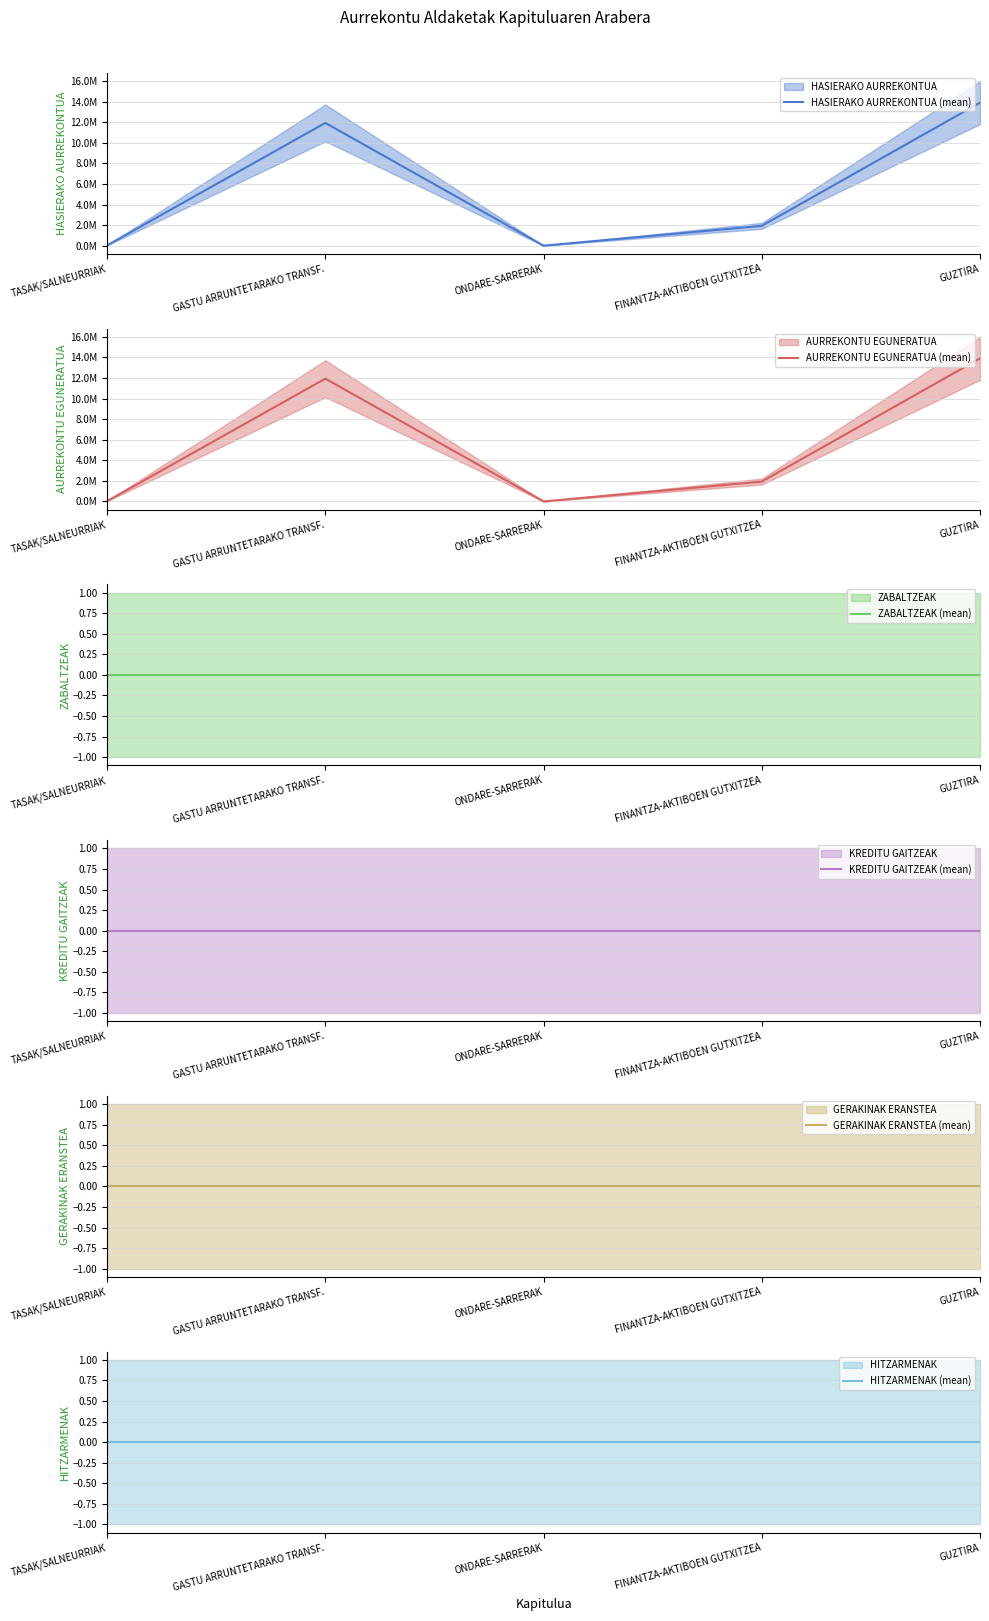

What is the spread (max minus min) of values at GUZTIRA?

13901000